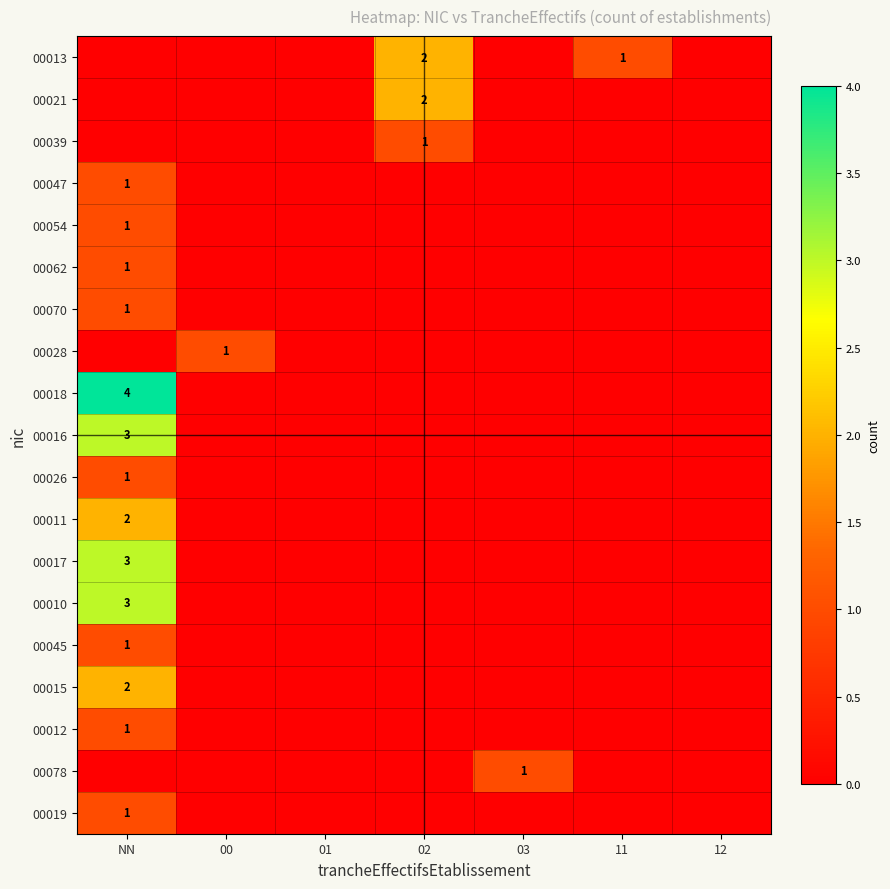

How many data points does each series have?

7